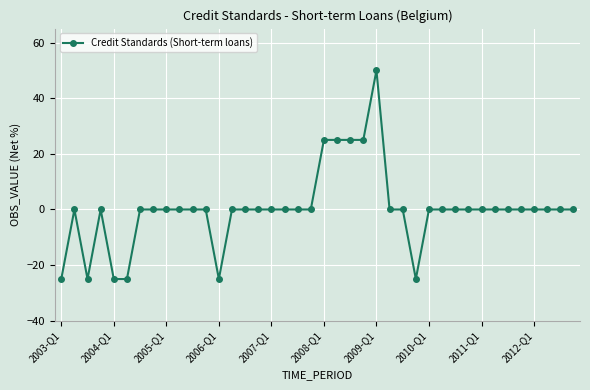

What is the greatest value displayed?

50